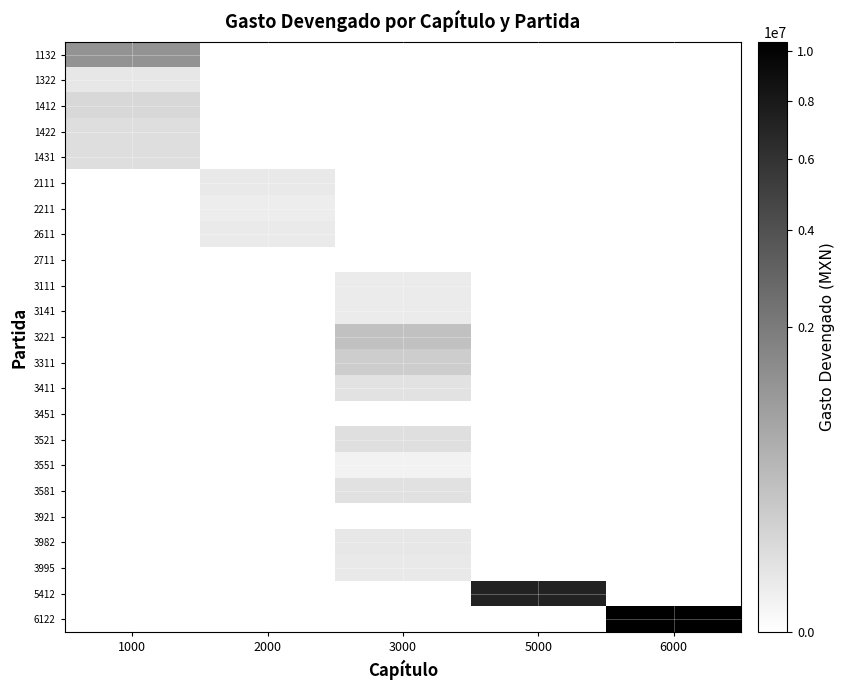

List the series in order of their peak value, highest first.

6122, 5412, 1132, 3221, 3311, 1412, 1431, 1422, 3521, 3581, 3411, 1322, 3982, 3995, 2111, 2611, 3111, 3141, 2211, 3551, 2711, 3451, 3921